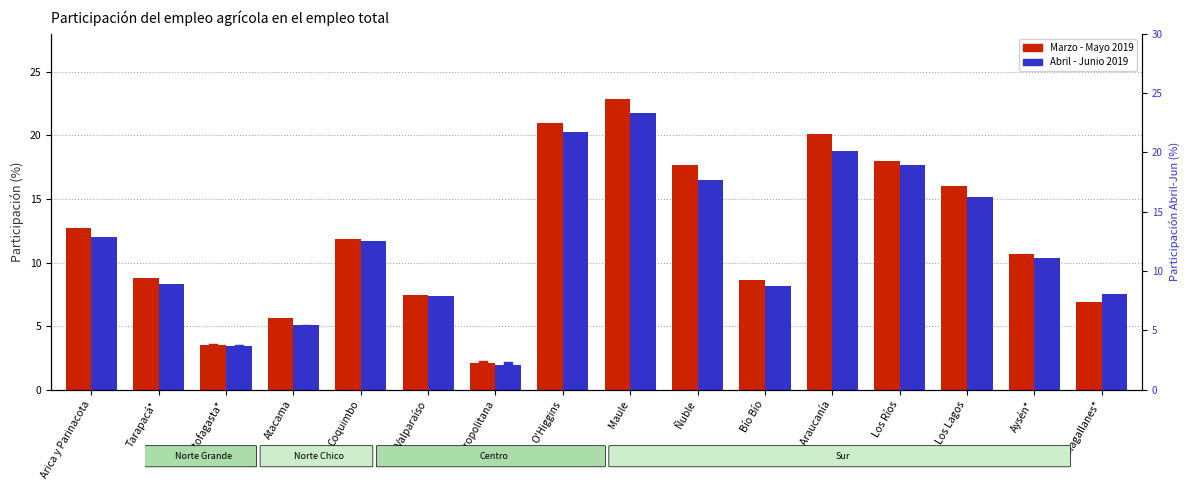

Which series has the largest total across all categories?

Marzo - Mayo 2019